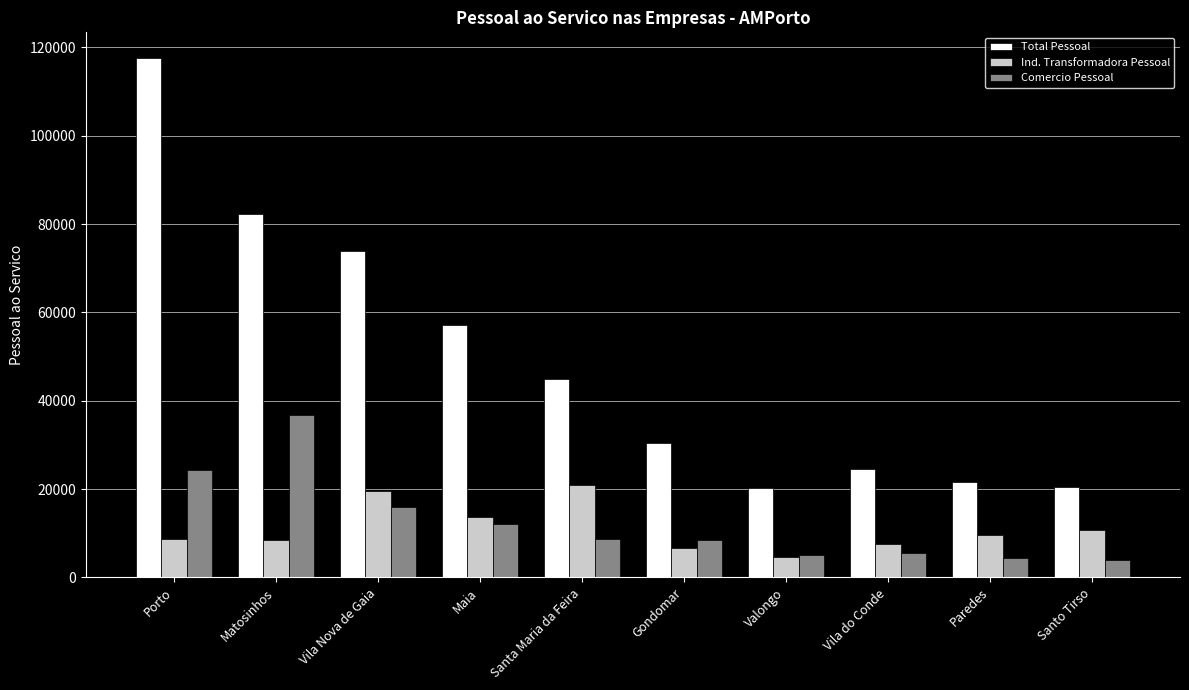

What is the spread (max minus min) of values at Paredes?

17125